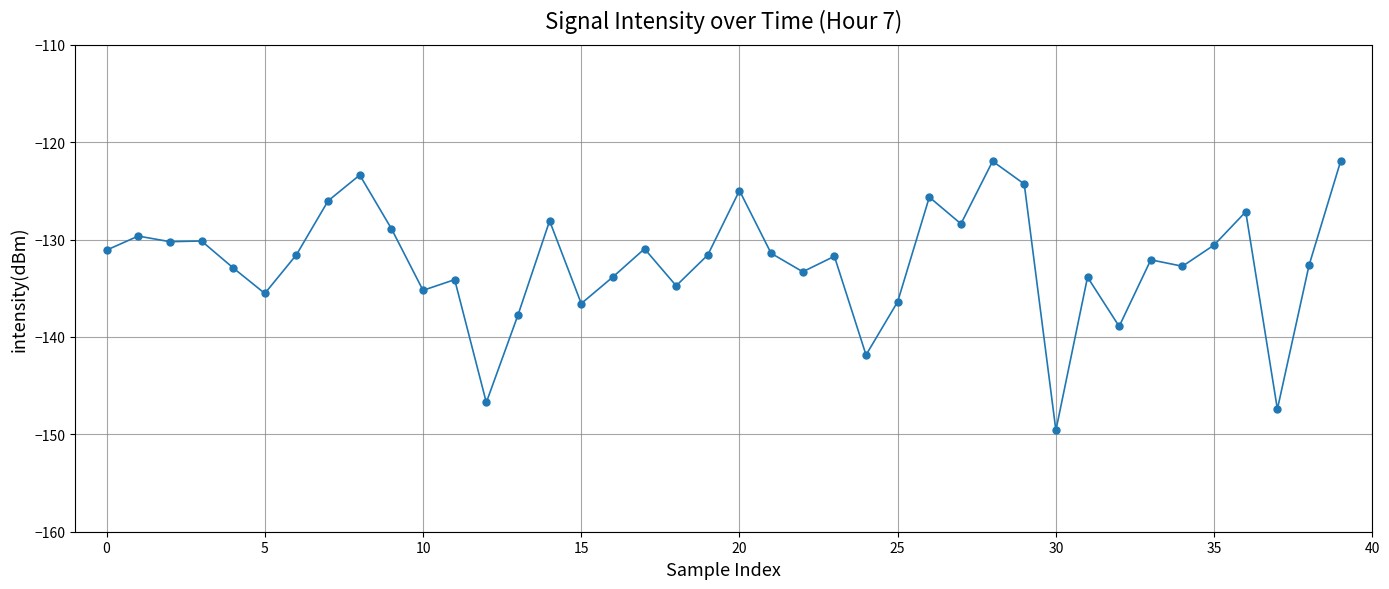

What is the value of the 33rd point from the left?

-138.9